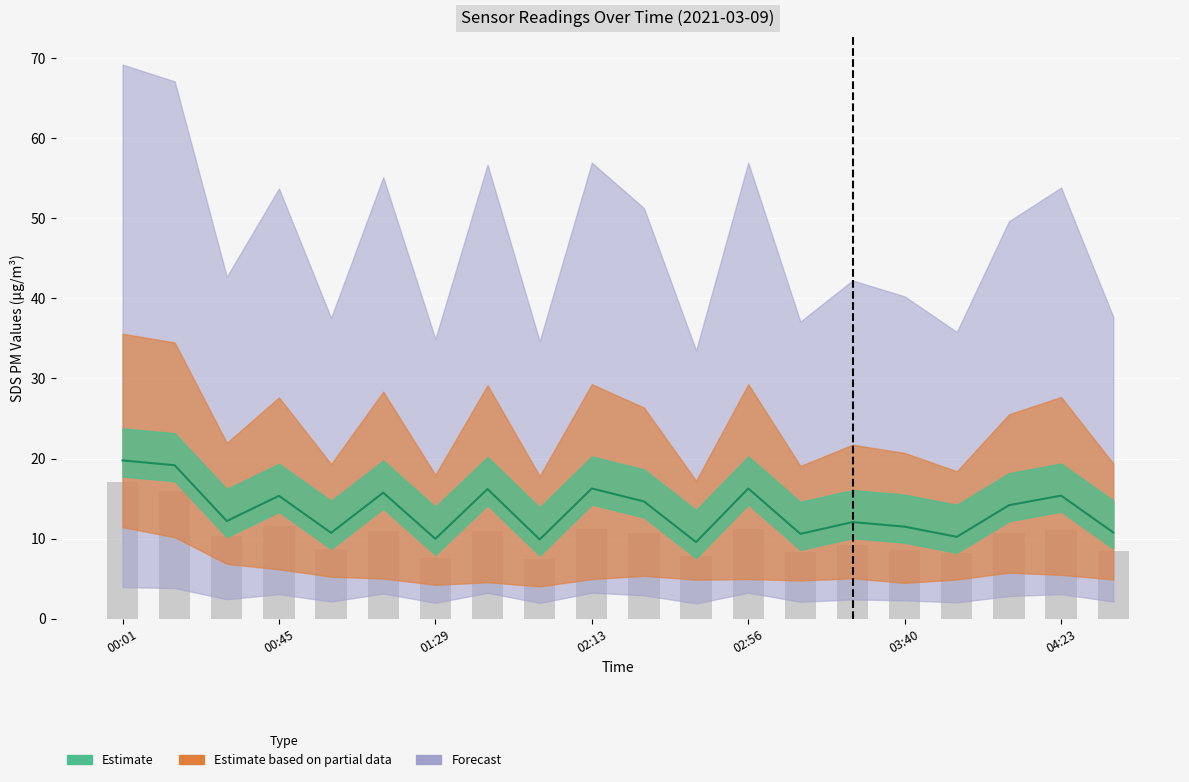

Does the chart contain stacked bars?

No